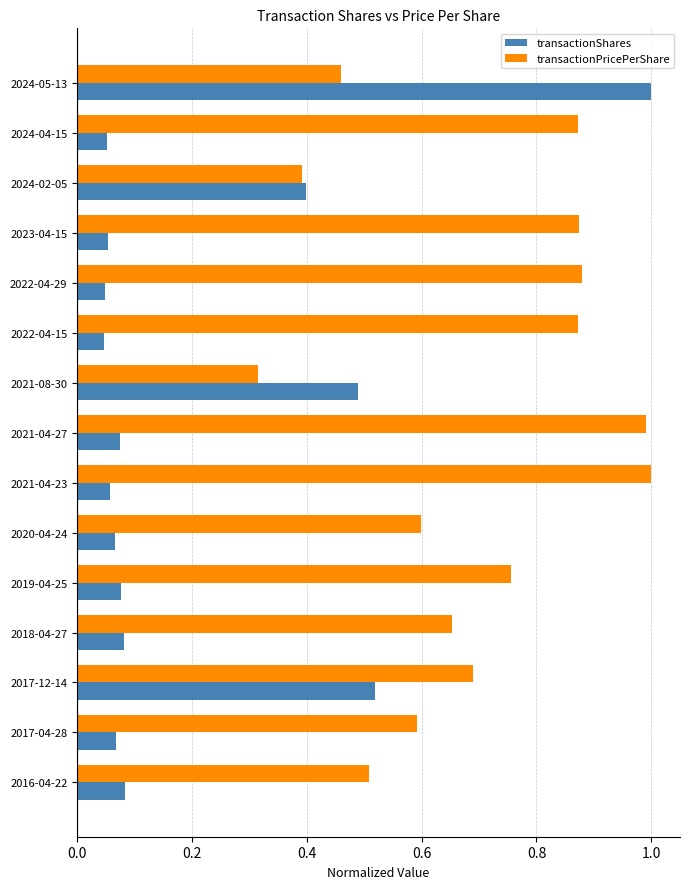

At which category is the sum across all series the highest?

2024-05-13